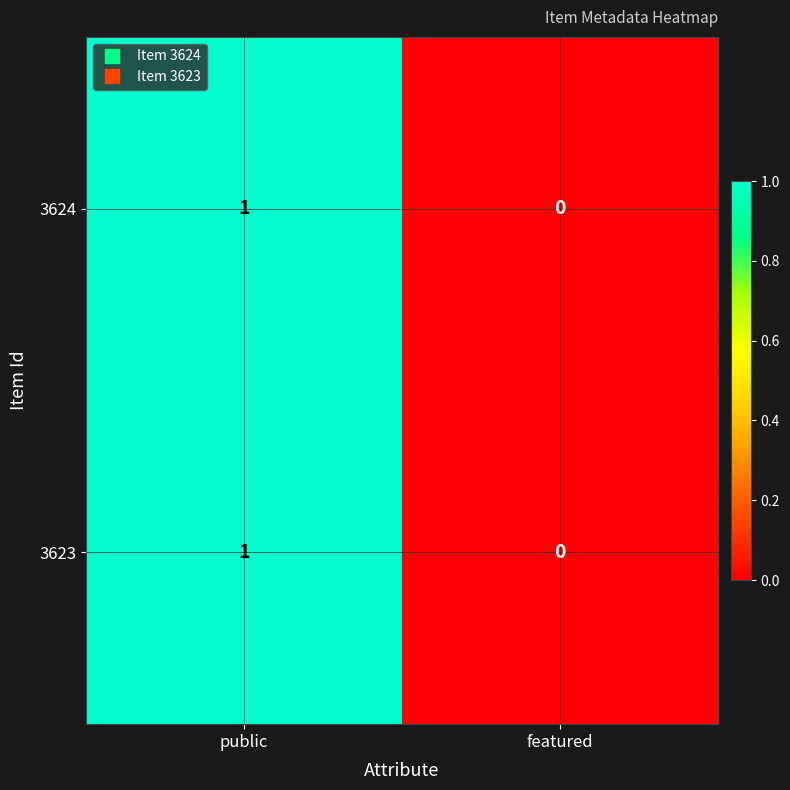

How many distinct data groups are displayed?

2